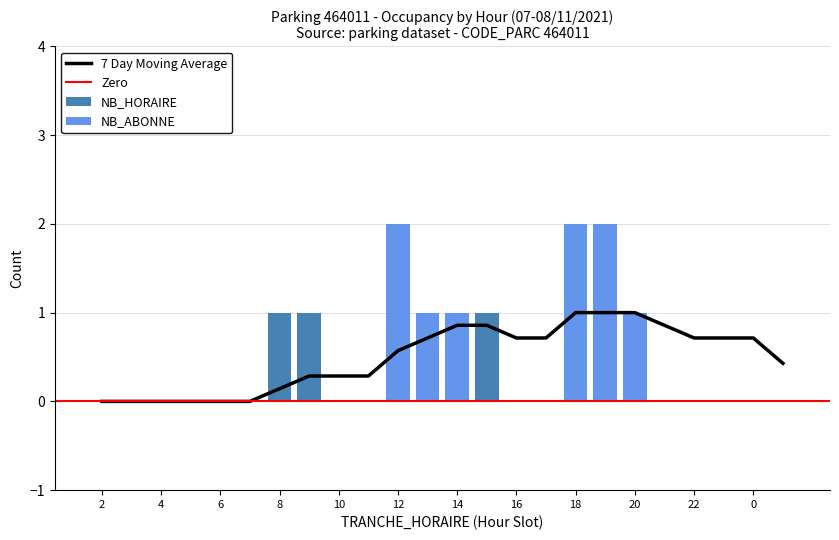

The value of 7 Day Moving Average at 20 is 1.4. True or false?

False